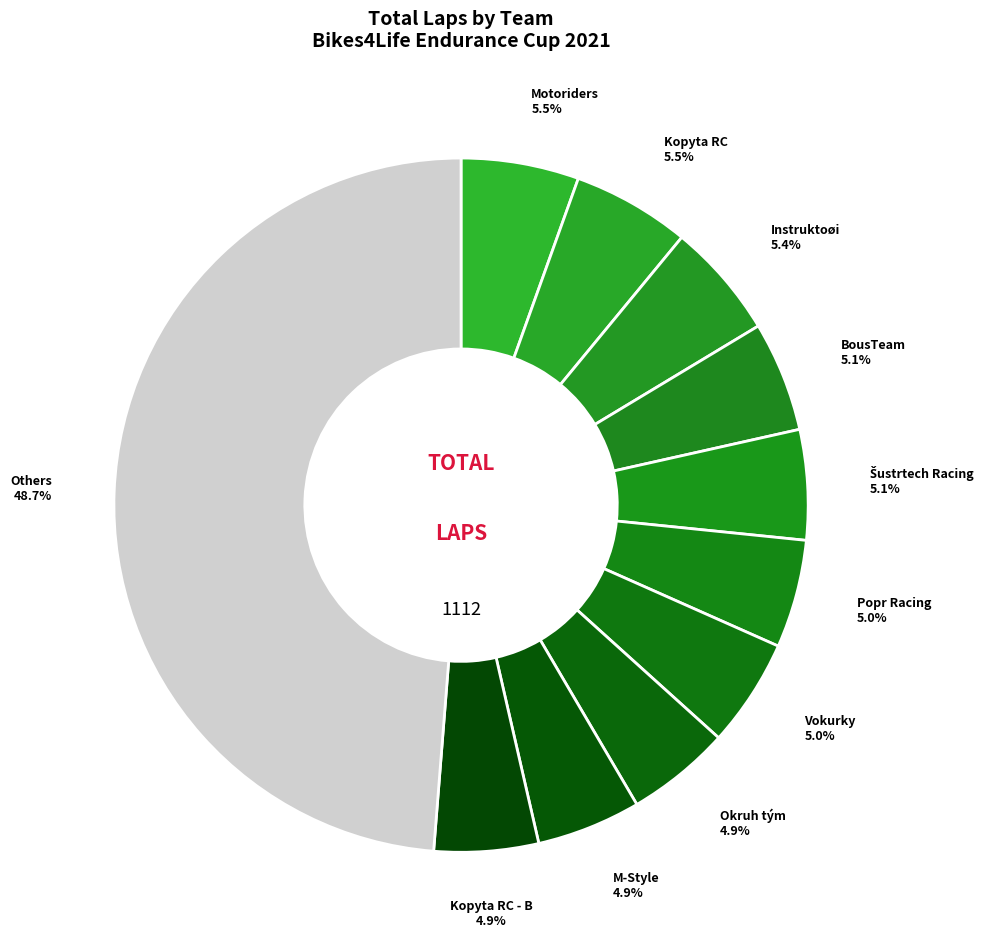

How many slices are in this pie chart?

11